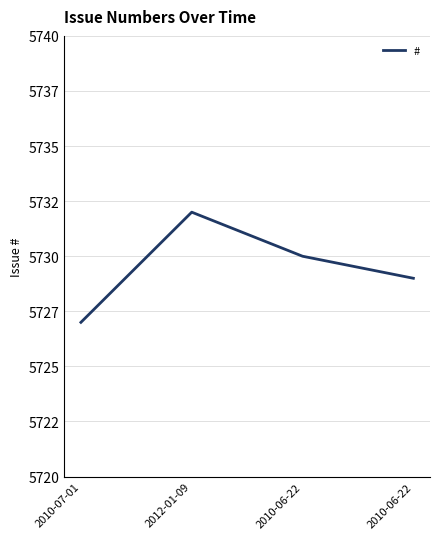

Does the chart display data point markers on the line(s)?

No